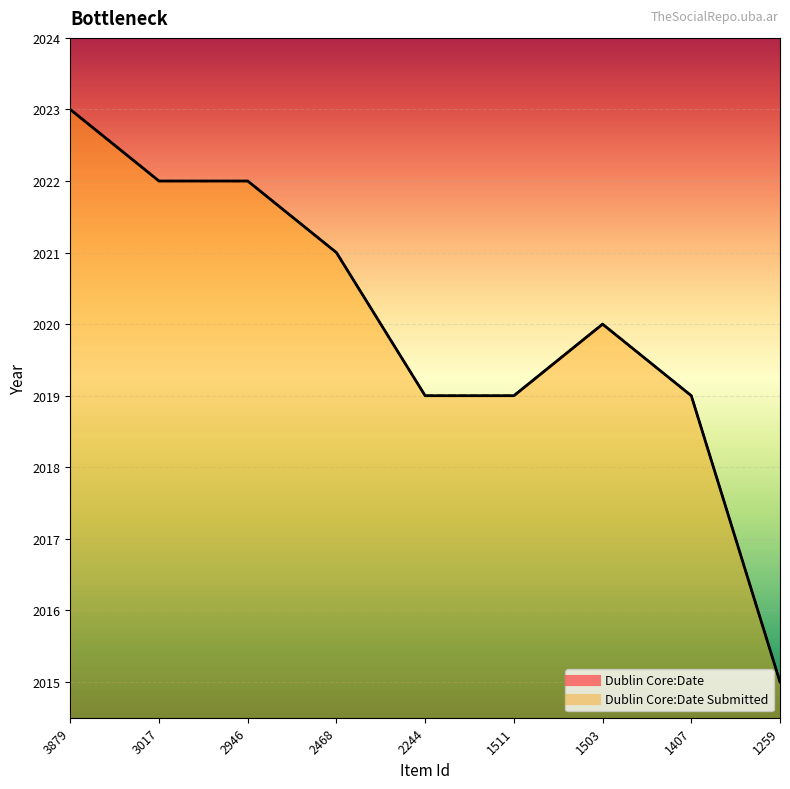

Reading left to right, list all the values displayed in this chart.

Dublin Core:Date: 3879=2023	3017=2022	2946=2022	2468=2021	2244=2019	1511=2019	1503=2020	1407=2019	1259=2015
Dublin Core:Date Submitted: 3879=2023	3017=2022	2946=2022	2468=2021	2244=2019	1511=2019	1503=2020	1407=2019	1259=2015